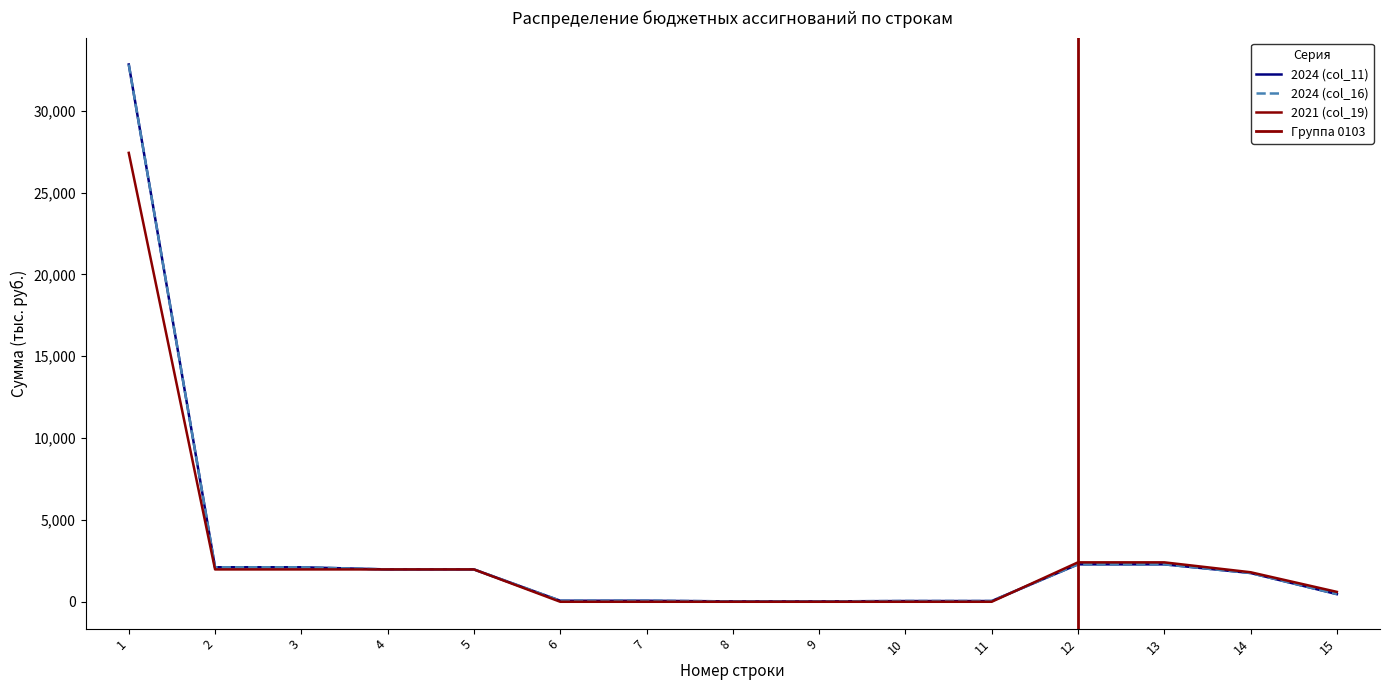

At which category is the sum across all series the highest?

1